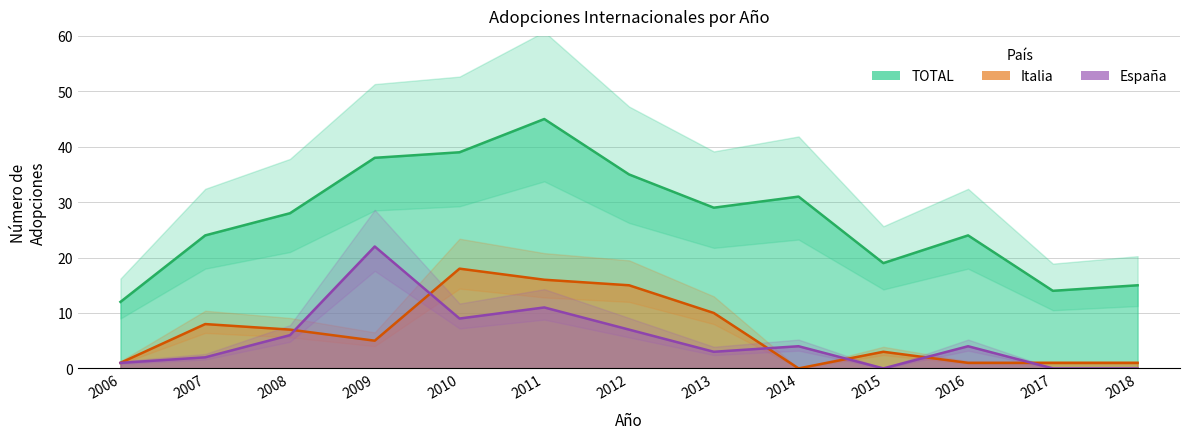

How many data points in TOTAL are above 28?

6